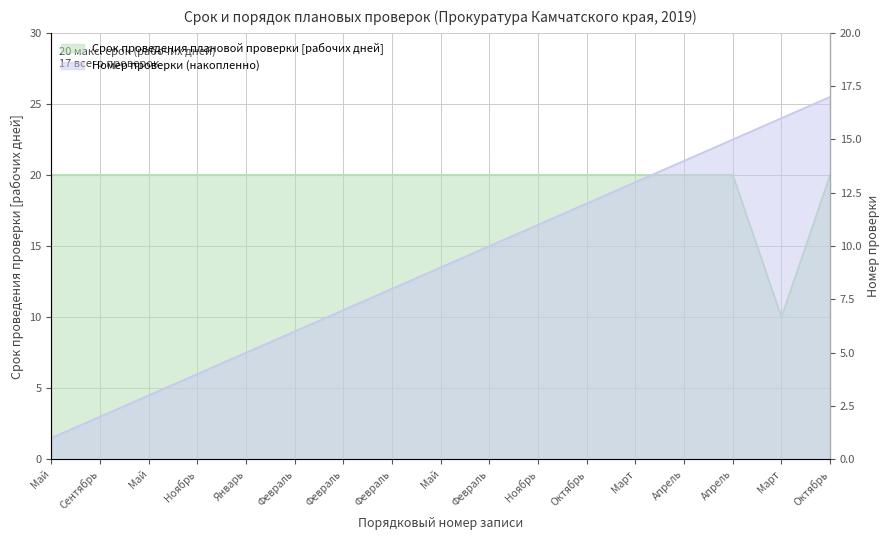

Reading right to left, what are all the values shown in this chart?

Срок проведения плановой проверки (рабочих дней): Октябрь=20	Март=10	Апрель=20	Апрель=20	Март=20	Октябрь=20	Ноябрь=20	Февраль=20	Май=20	Февраль=20	Февраль=20	Февраль=20	Январь=20	Ноябрь=20	Май=20	Сентябрь=20	Май=20
Число проверок по месяцам (накопленно): Октябрь=17	Март=16	Апрель=15	Апрель=14	Март=13	Октябрь=12	Ноябрь=11	Февраль=10	Май=9	Февраль=8	Февраль=7	Февраль=6	Январь=5	Ноябрь=4	Май=3	Сентябрь=2	Май=1